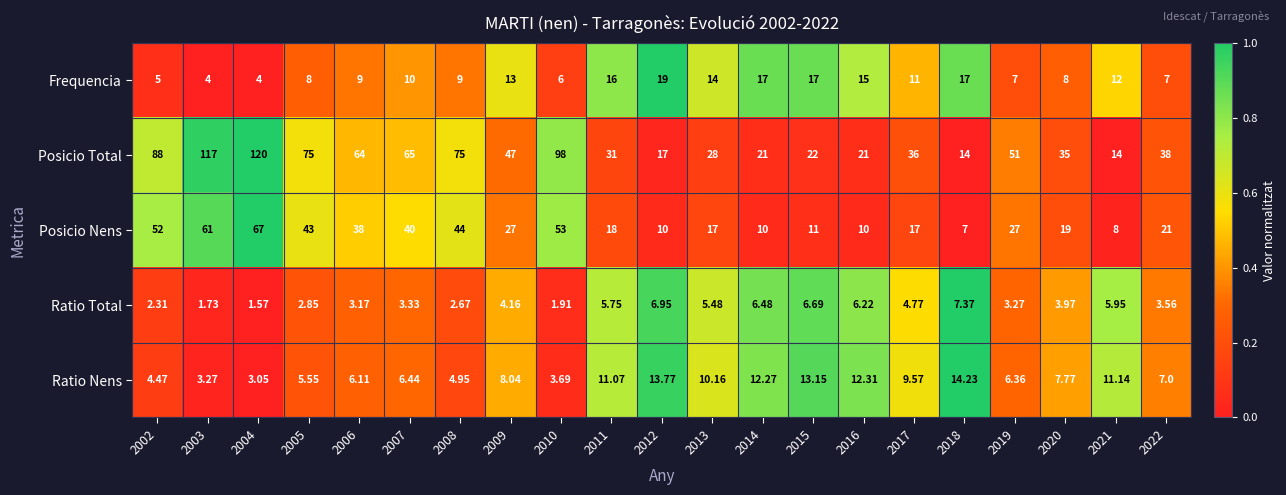

Rank the series at 2017 from lowest to highest value.

Ratio Total, Ratio Nens, Frequencia, Posicio Nens, Posicio Total